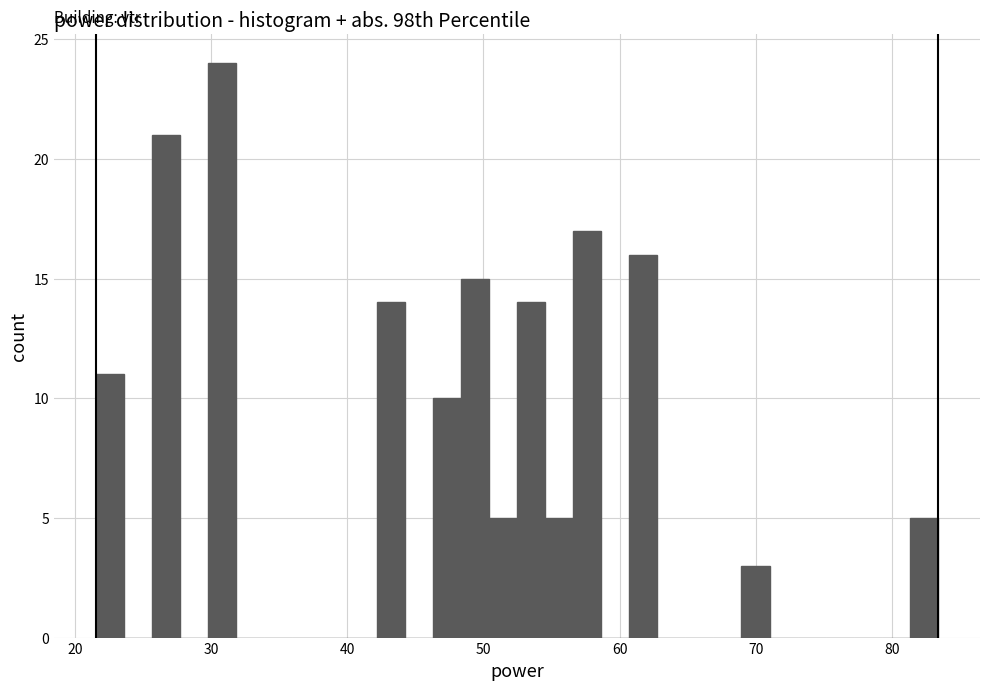

Around what value on the x-axis is the tallest bar? Give the approximate position of its centre, as read against the axis.

31